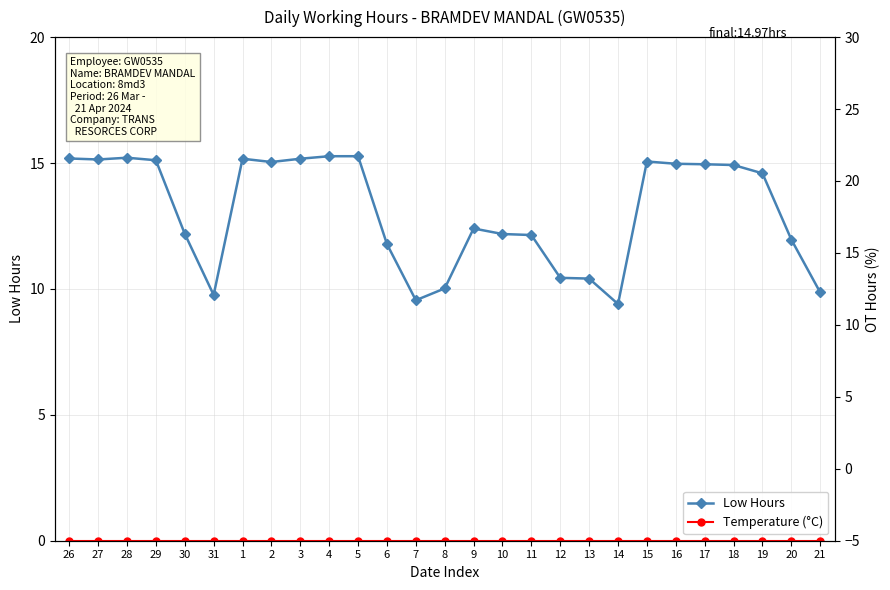

The value of Low Hours at 4 is 15.3. True or false?

True